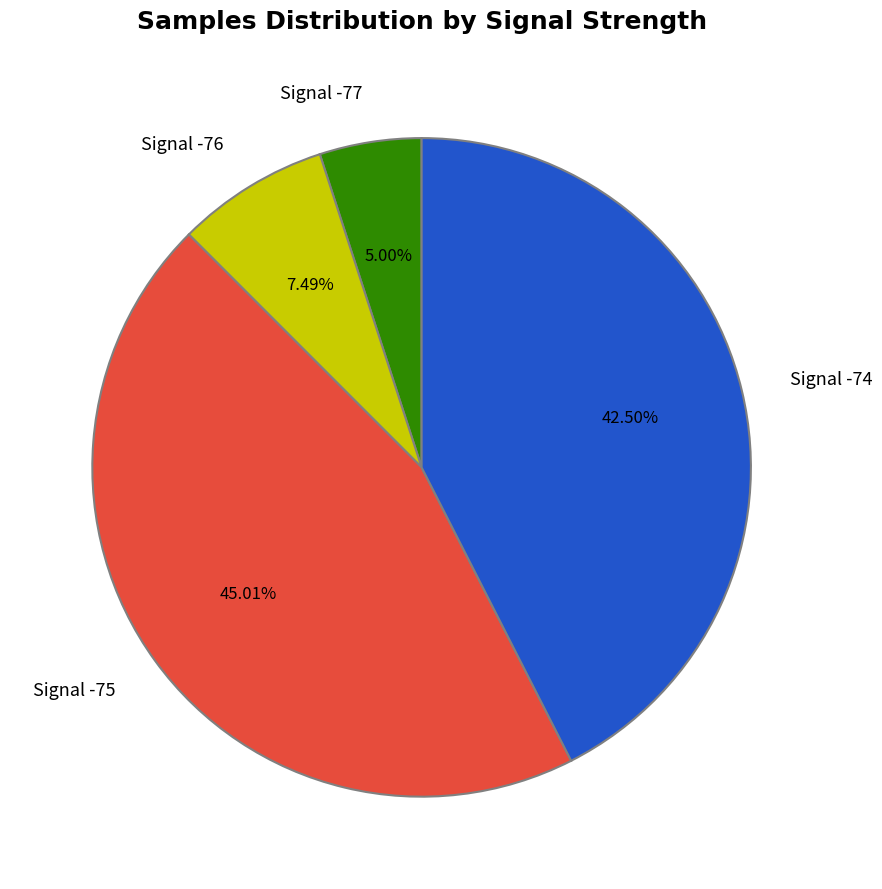

Between Signal -76 and Signal -74, which is larger?

Signal -74